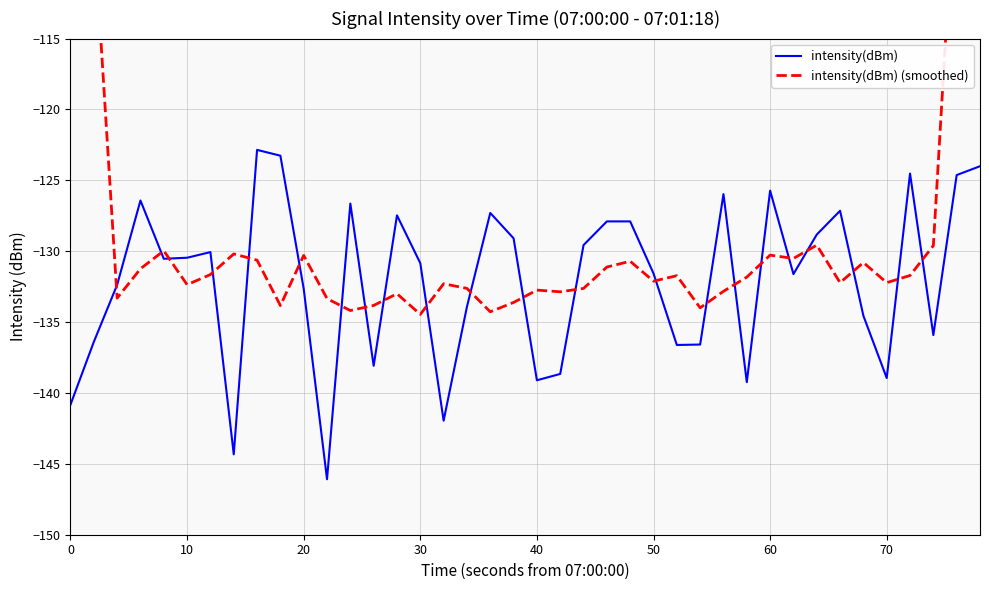

Reading right to left, list all the values displayed in this chart.

intensity(dBm): -124.0	-124.6	-135.9	-124.5	-138.9	-134.6	-127.1	-128.8	-131.6	-125.7	-139.2	-126.0	-136.6	-136.6	-131.6	-127.9	-127.9	-129.6	-138.7	-139.1	-129.1	-127.3	-133.9	-142.0	-130.8	-127.5	-138.1	-126.6	-146.1	-132.6	-123.3	-122.9	-144.3	-130.1	-130.5	-130.5	-126.4	-132.4	-136.4	-140.8
intensity(dBm) (smoothed): -76.9	-101.8	-129.6	-131.7	-132.2	-130.8	-132.2	-129.6	-130.5	-130.3	-131.8	-132.8	-134.0	-131.7	-132.1	-130.7	-131.1	-132.6	-132.9	-132.7	-133.6	-134.3	-132.6	-132.3	-134.5	-133.0	-133.8	-134.2	-133.3	-130.3	-133.8	-130.6	-130.2	-131.6	-132.4	-130.0	-131.2	-133.3	-107.2	-81.9